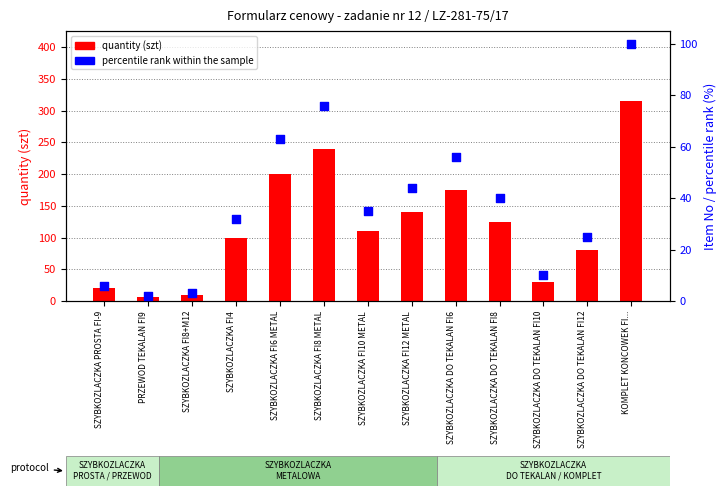

Which series contains the highest Y value?

quantity (szt)